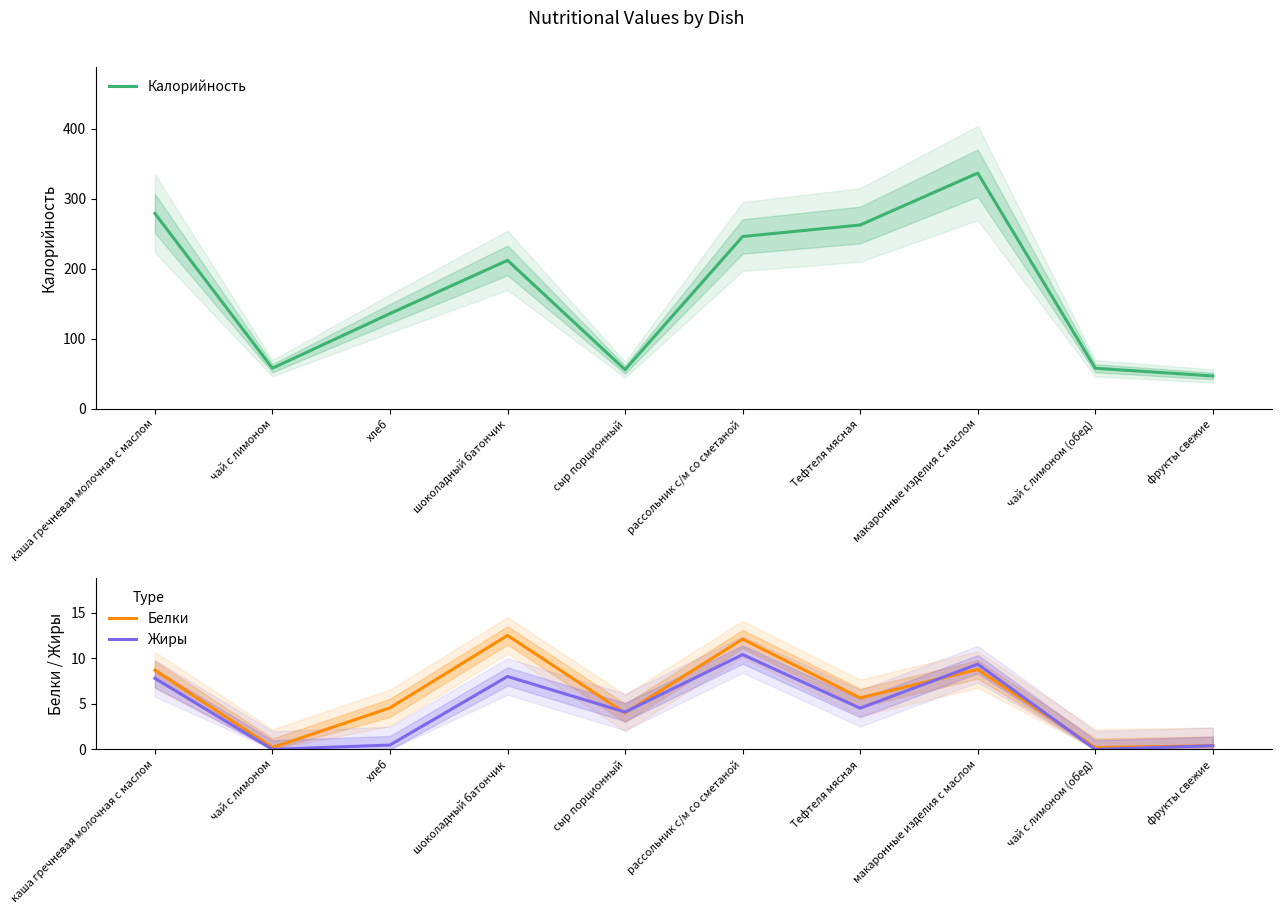

Does the chart display data point markers on the line(s)?

No